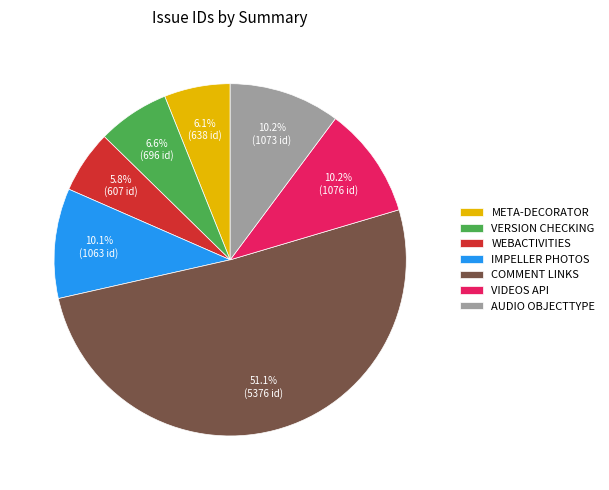

What is the largest slice in the pie chart?

COMMENT LINKS